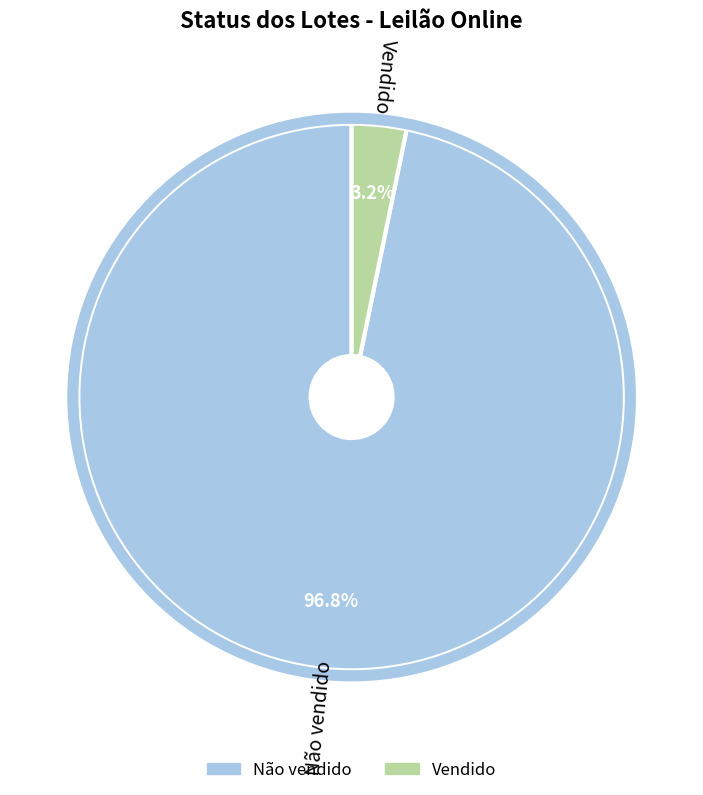

Is it true that Vendido is 3% of the pie?

True